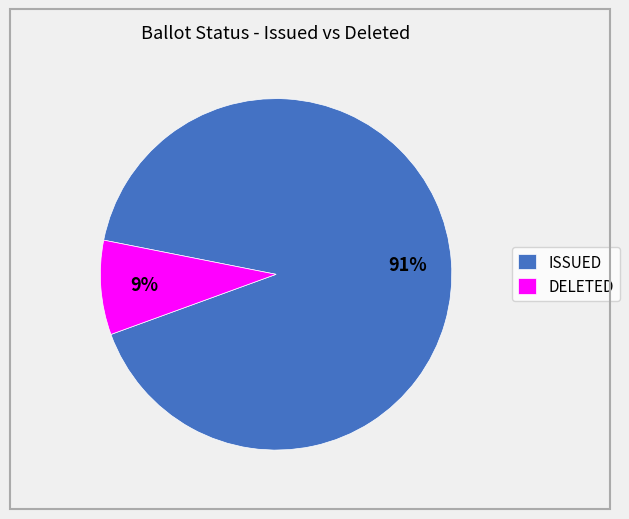

Which category has the smallest portion of the pie?

DELETED